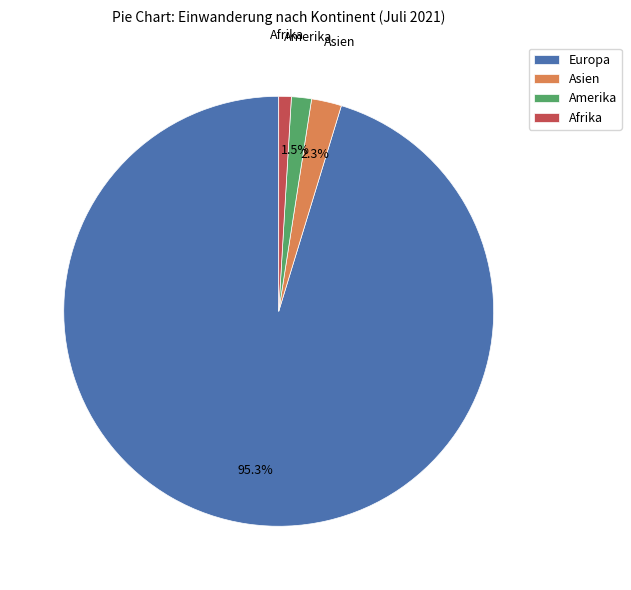

To the nearest percent, what is the combined percentage of Europa and Amerika?

97%